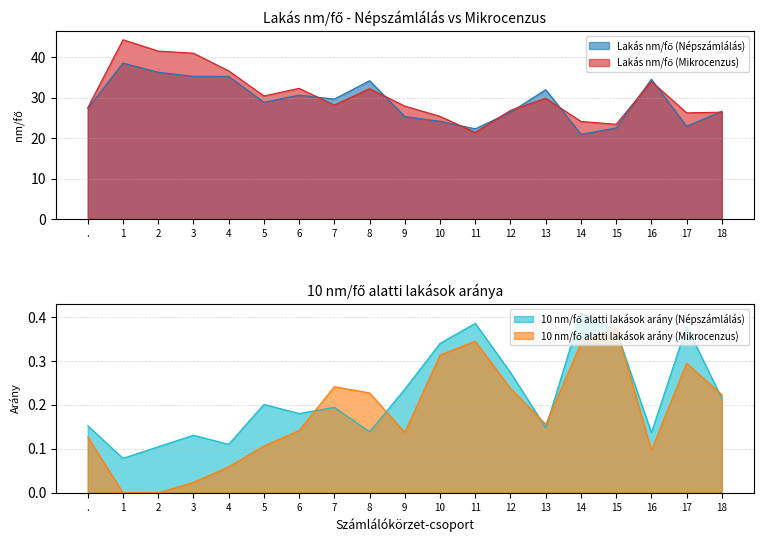

Reading left to right, what are all the values shown in this chart?

Lakás nm/fő (Népszámlálás): 27.4	38.6	36.3	35.3	35.3	28.9	30.7	29.7	34.2	25.4	24.2	22.3	26.5	32.0	21.0	22.6	34.6	23.0	26.7
Lakás nm/fő (Mikrocenzus): 27.6	44.3	41.5	41.0	36.6	30.4	32.3	28.2	32.2	28.0	25.4	21.4	26.9	29.9	24.2	23.5	34.0	26.3	26.4
10 nm/fő alatti lakások arány (Népszámlálás): 0.2	0.1	0.1	0.1	0.1	0.2	0.2	0.2	0.1	0.2	0.3	0.4	0.3	0.1	0.4	0.4	0.1	0.4	0.2
10 nm/fő alatti lakások arány (Mikrocenzus): 0.1	0.0	0.0	0.0	0.1	0.1	0.1	0.2	0.2	0.1	0.3	0.3	0.2	0.2	0.3	0.4	0.1	0.3	0.2